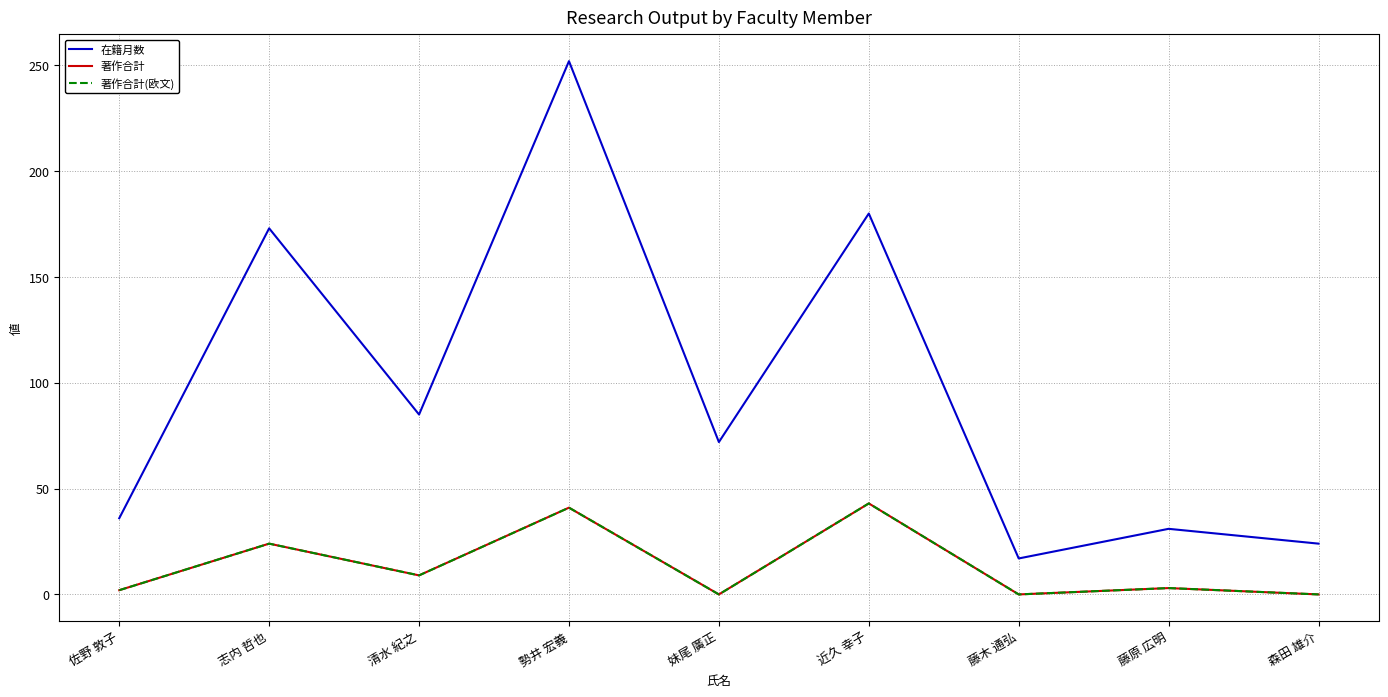

What is the label of the 5th point from the left?

妹尾 廣正